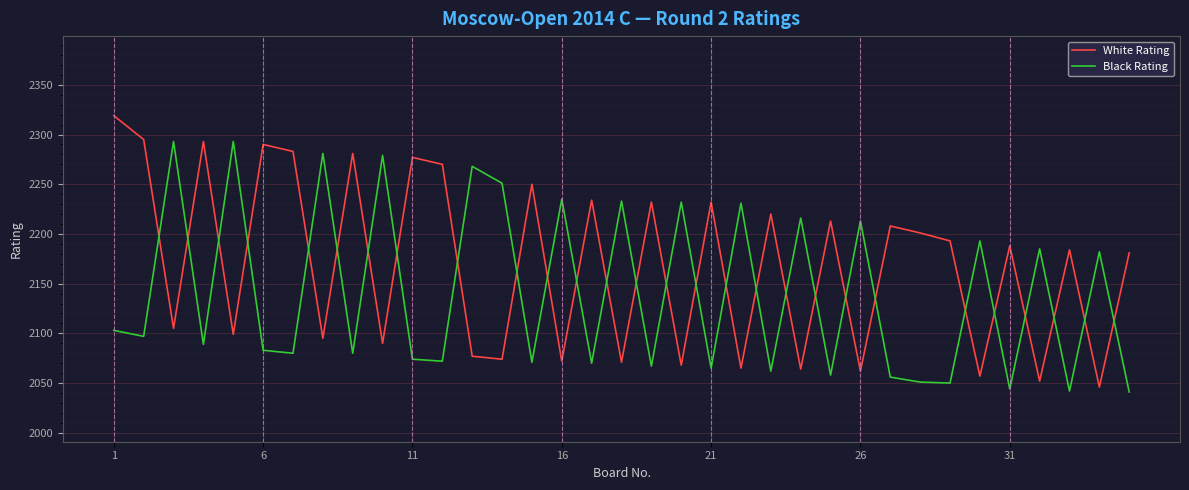

Which series has the largest total across all categories?

White Rating